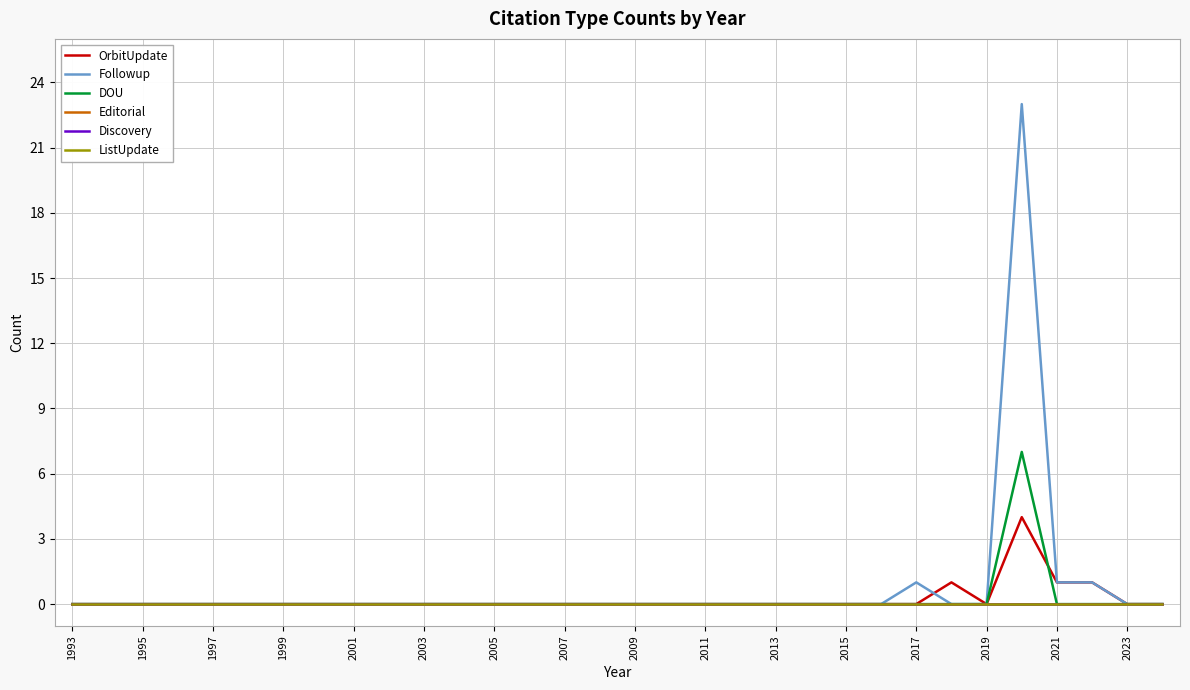

Does the chart have visible grid lines?

Yes